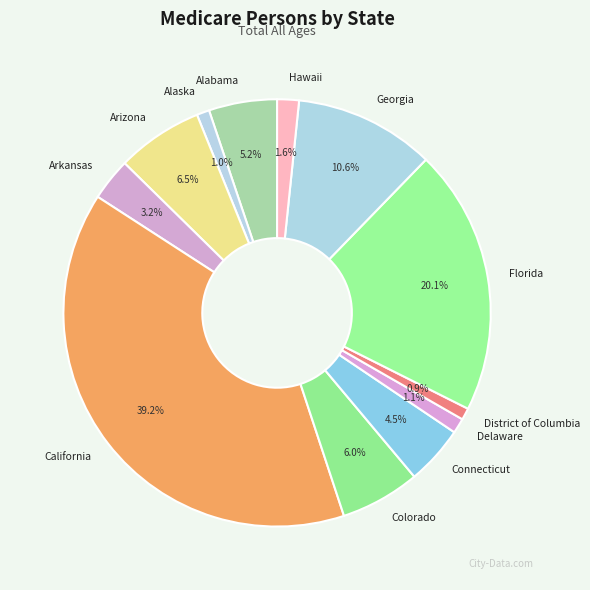

How many segments does this pie chart have?

12